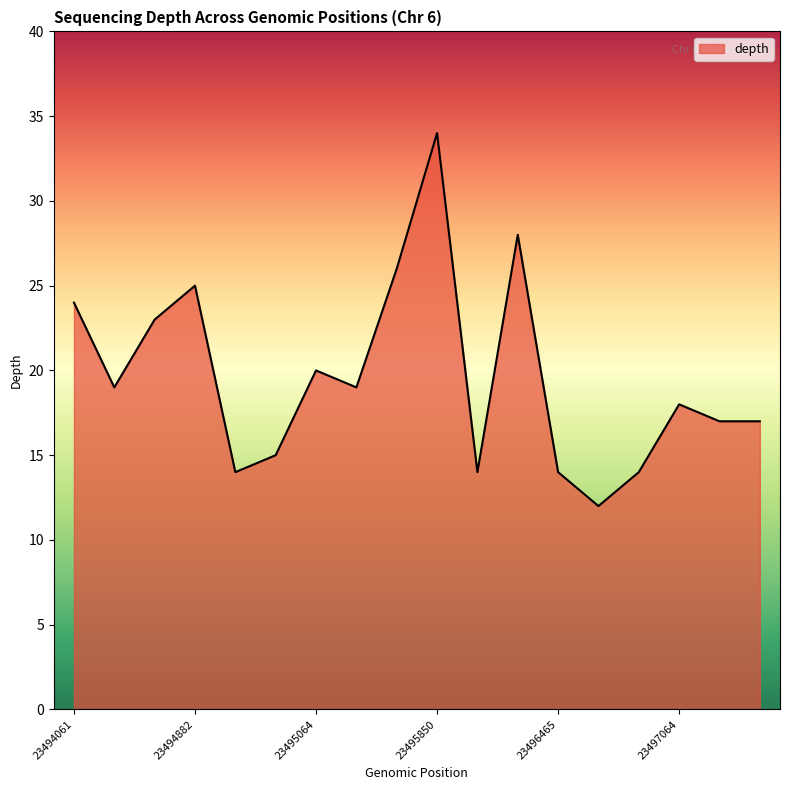

What is the minimum value shown in the chart?

12